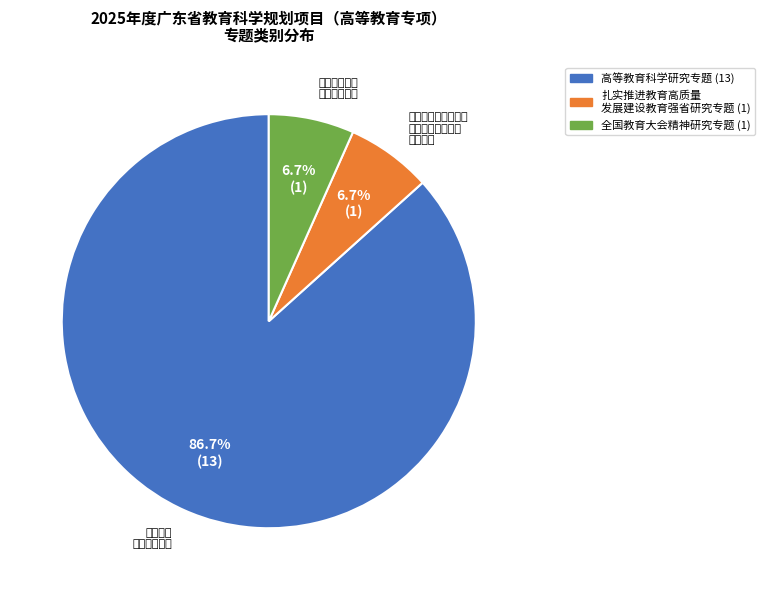

Does any single category account for the majority?

Yes